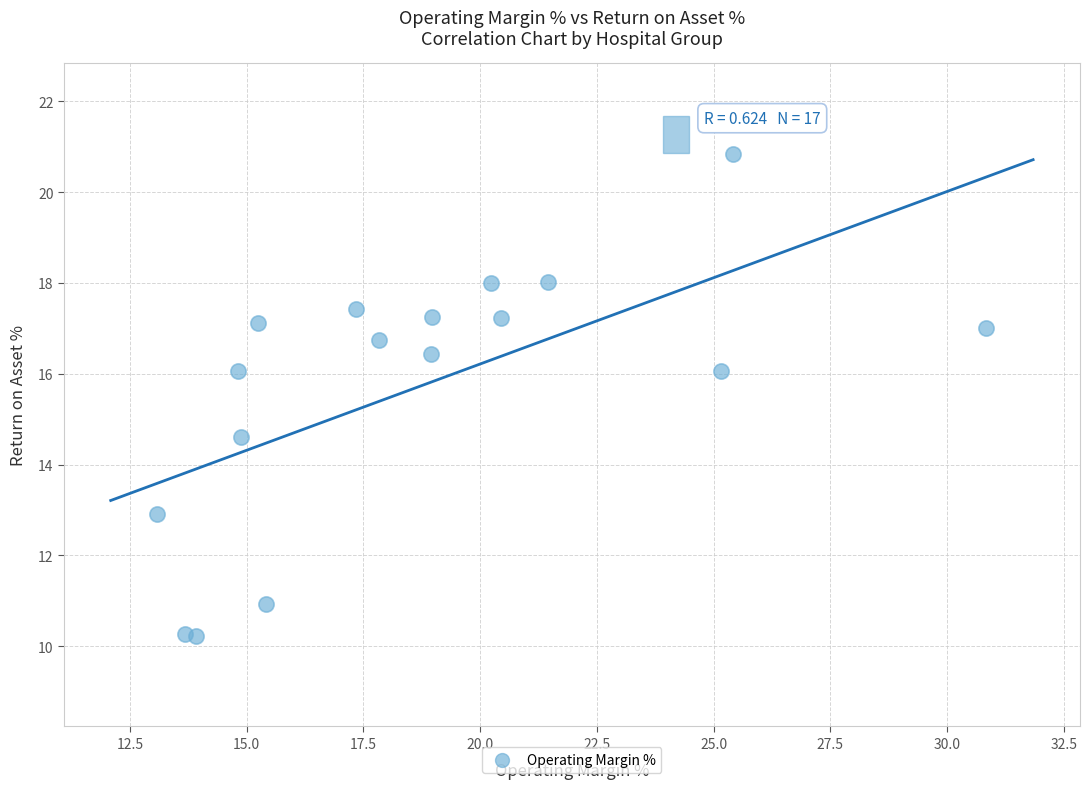

What Y value in the scatter plot is closest to 15?

14.6